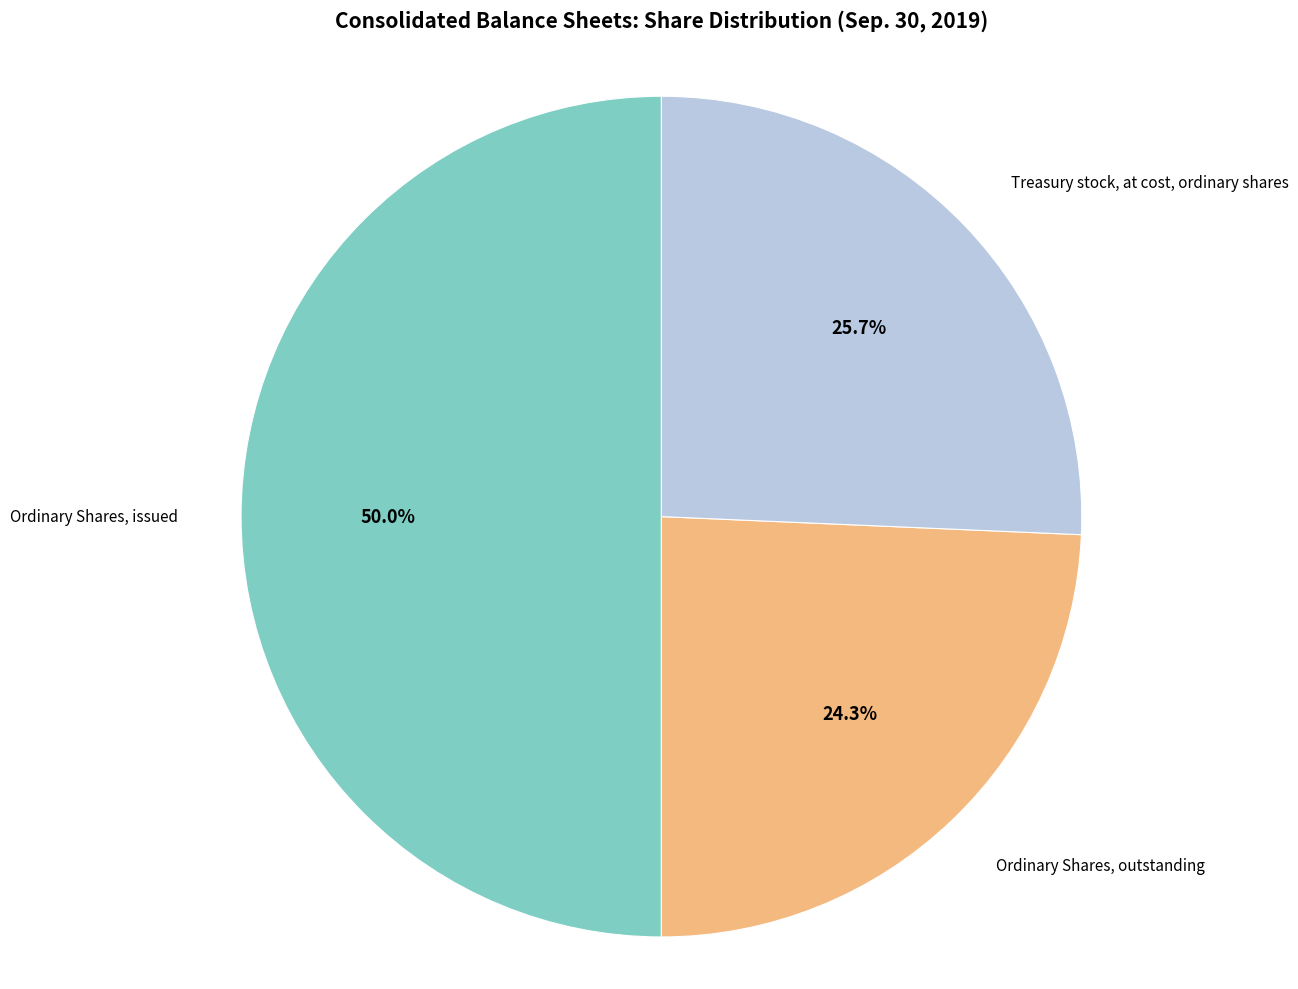

Between Ordinary Shares, outstanding and Treasury stock, at cost, ordinary shares, which is larger?

Treasury stock, at cost, ordinary shares